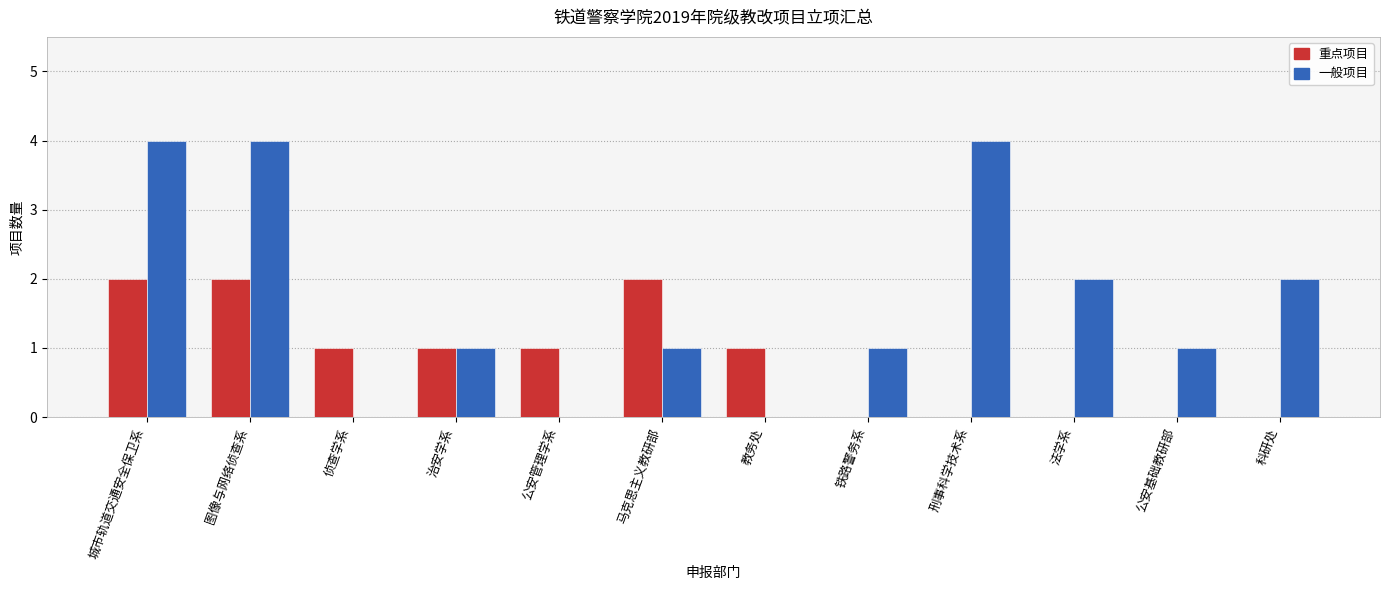

What is the total value across all series at 马克思主义教研部?

3